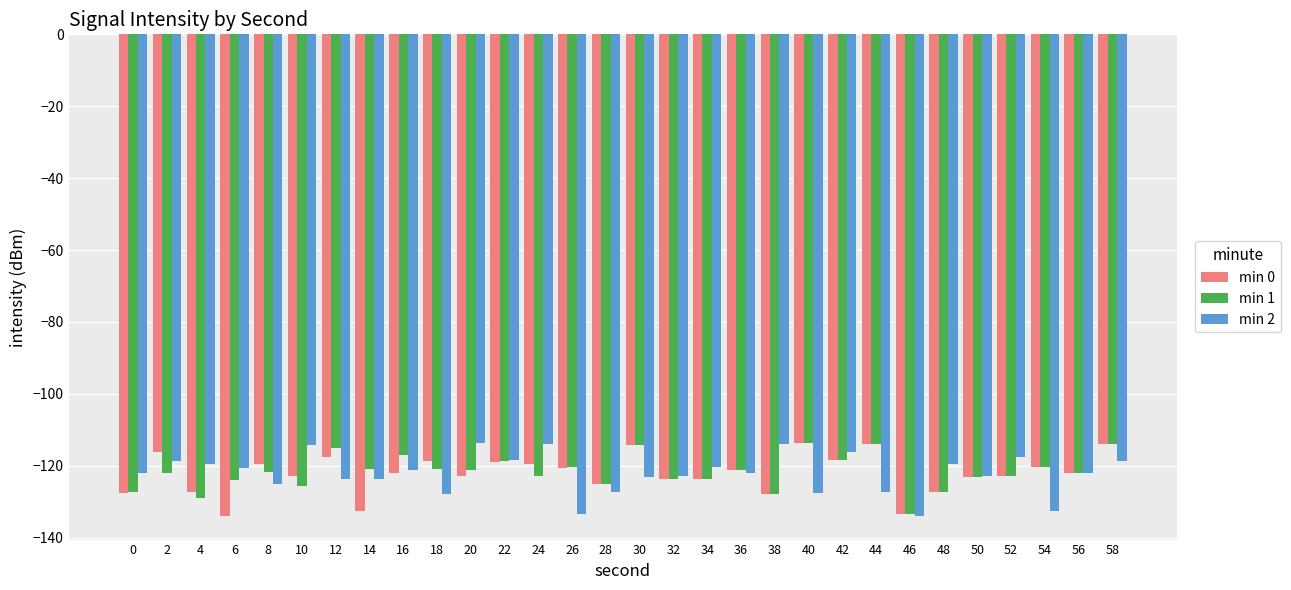

Is the value of min 2 at 30 greater than the value of min 1 at 58?

No